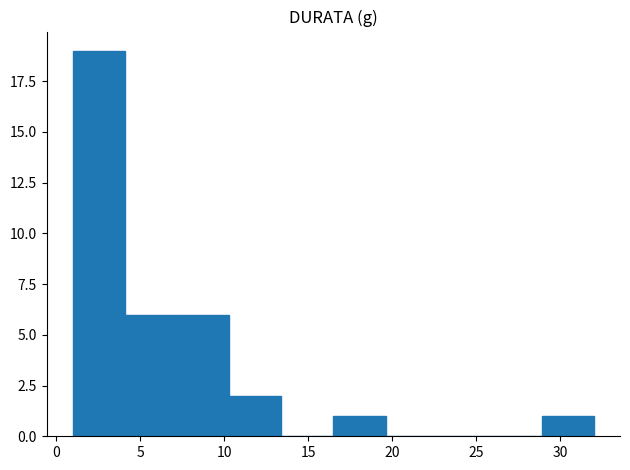

Over which range of the x-axis is the bar tallest?

1.0 to 4.1